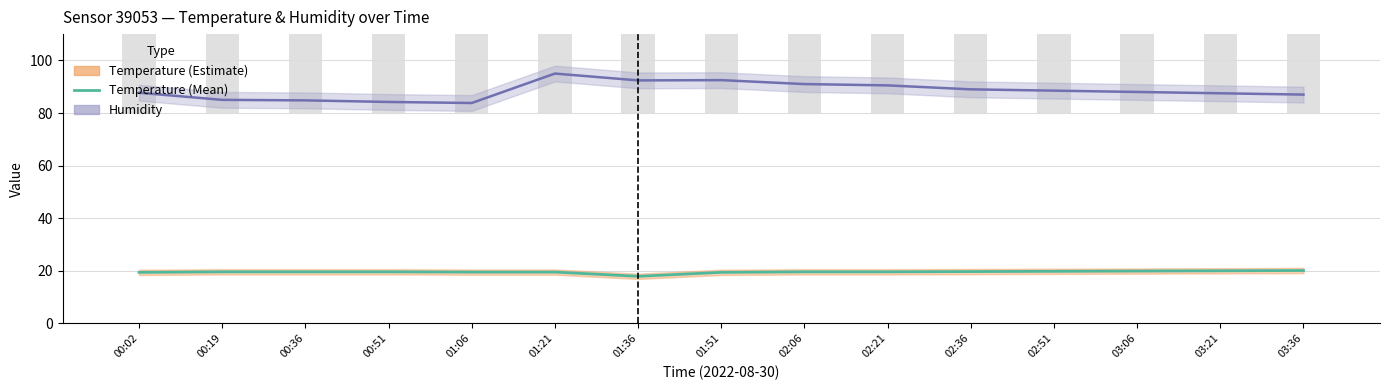

List the labels in order of humidity value, smallest first.

01:06, 00:51, 00:36, 00:19, 03:36, 03:21, 00:02, 03:06, 02:51, 02:36, 02:21, 02:06, 01:36, 01:51, 01:21